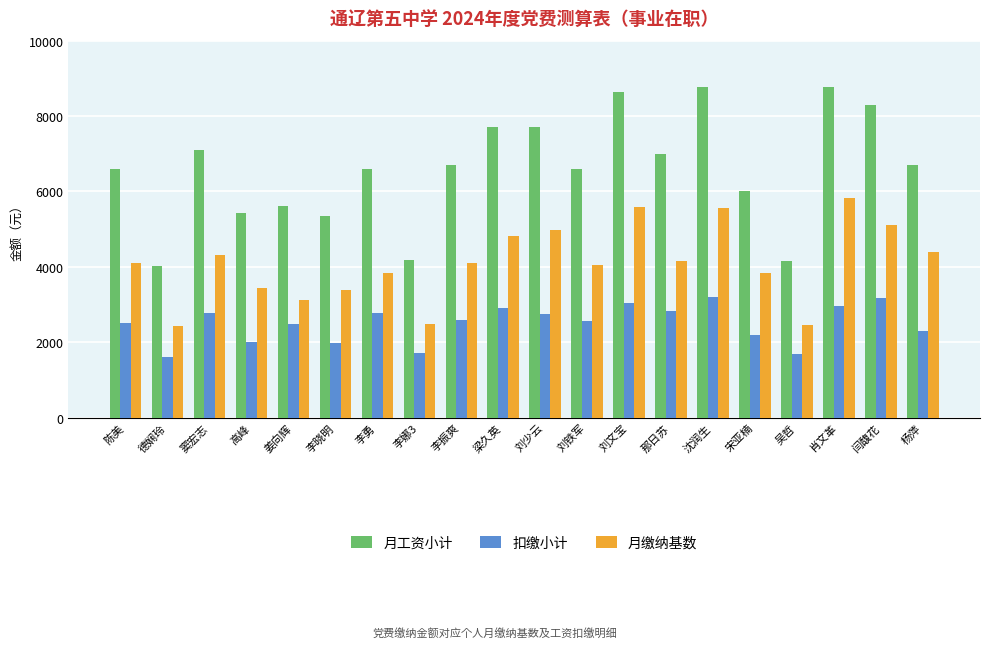

Which series has the largest total across all categories?

月工资小计